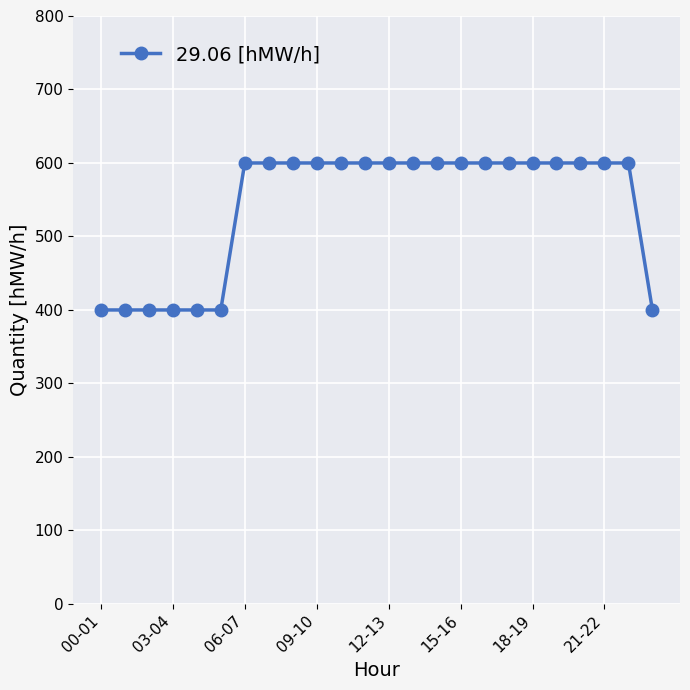

What is the sum of all values?

13000